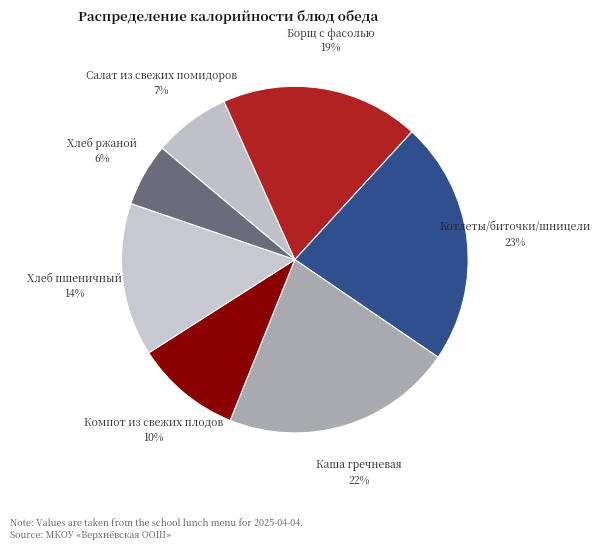

Is the sum of Компот из свежих плодов and Салат из свежих помидоров greater than half?

No